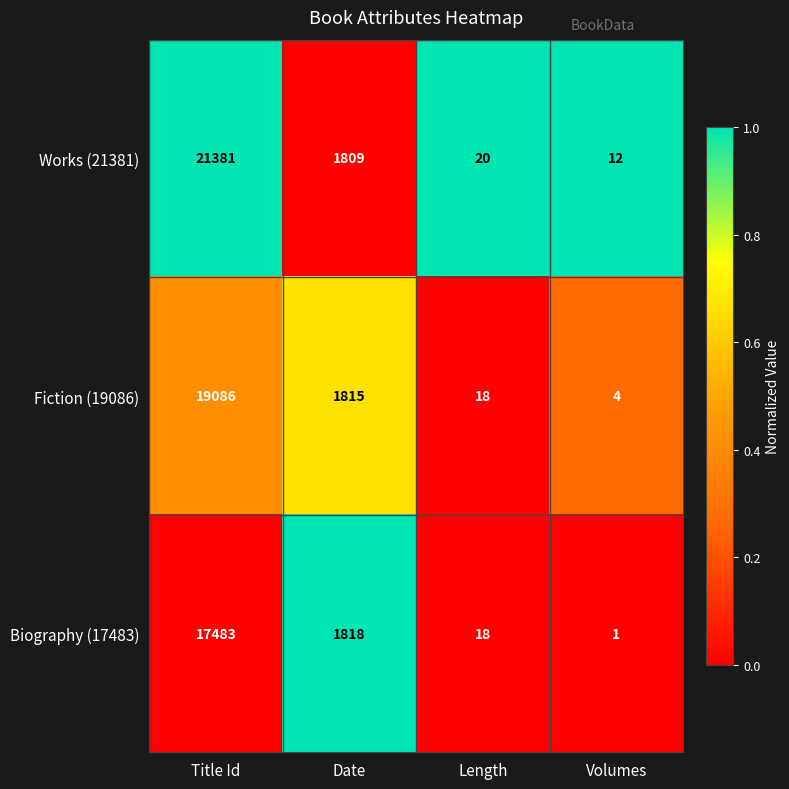

What value does the Fiction (19086) series have at Title Id, to the nearest 10?

19090